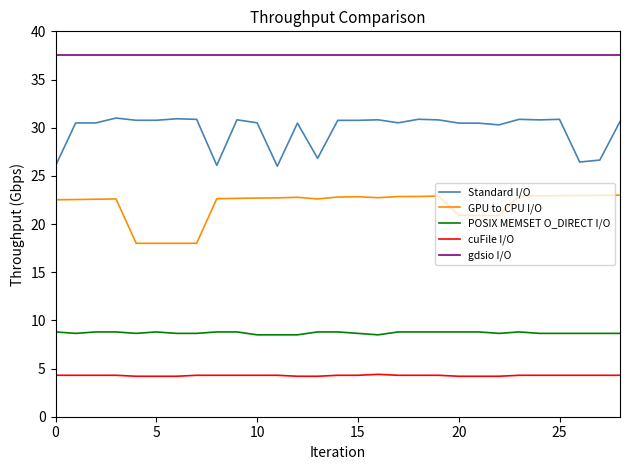

What is the lowest value of the GPU to CPU I/O series?

18.0